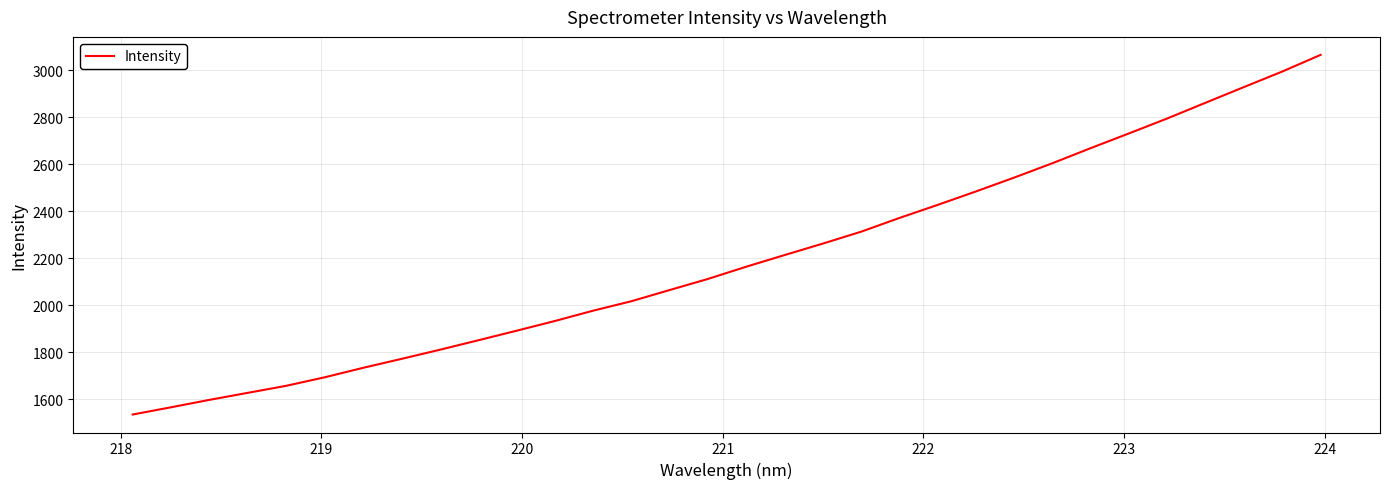

What is the minimum value shown in the chart?

1535.4